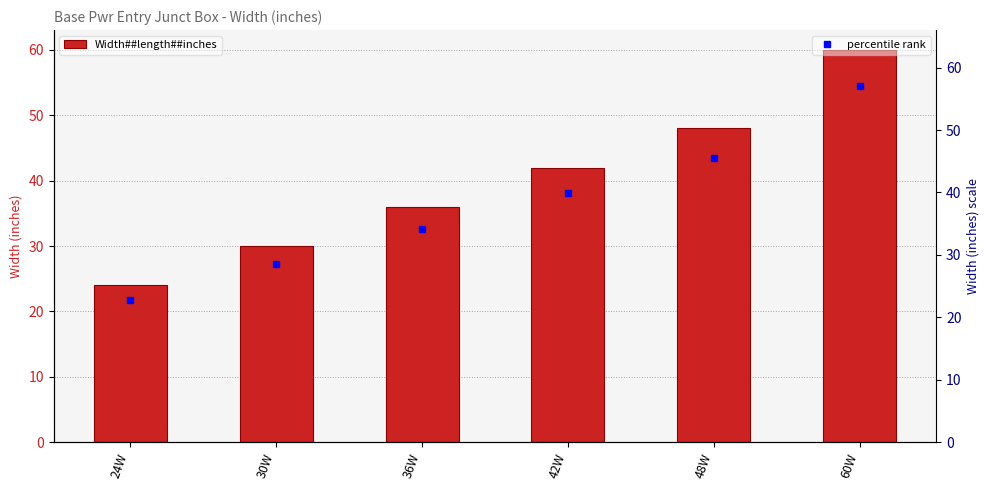

Does the chart contain stacked bars?

No